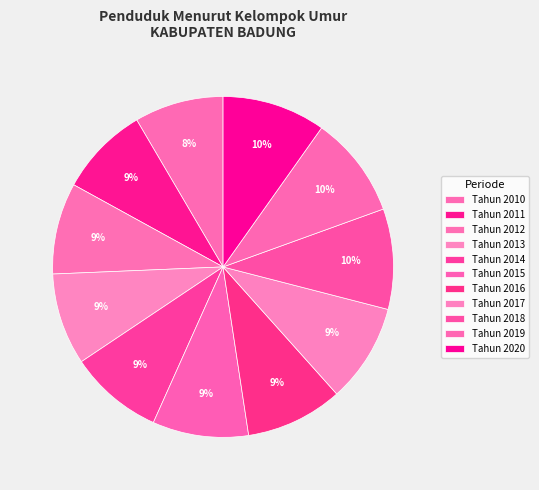

Count the number of slices in the pie.

11